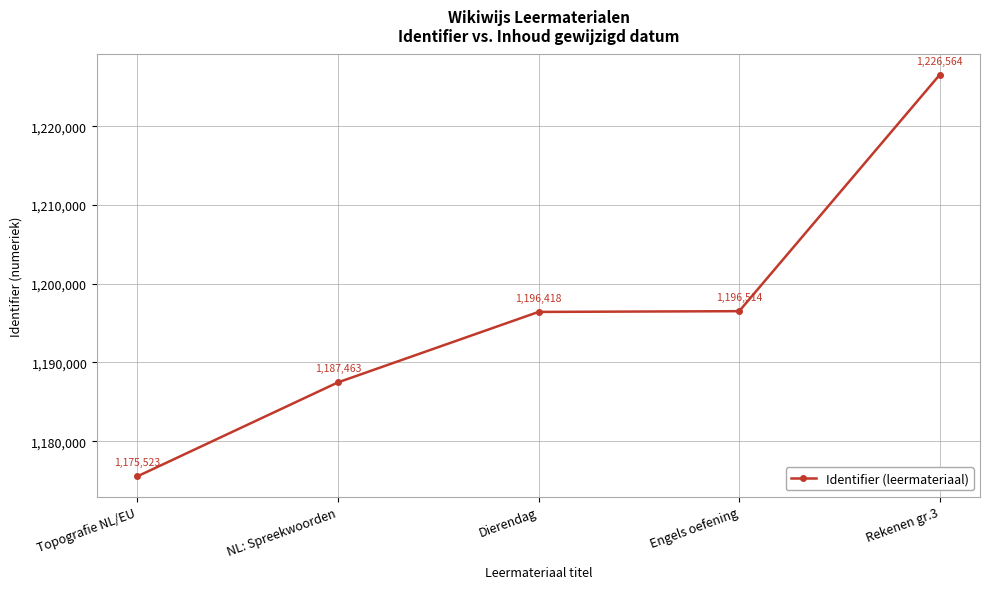

What is the label of the 5th point from the left?

Rekenen gr.3